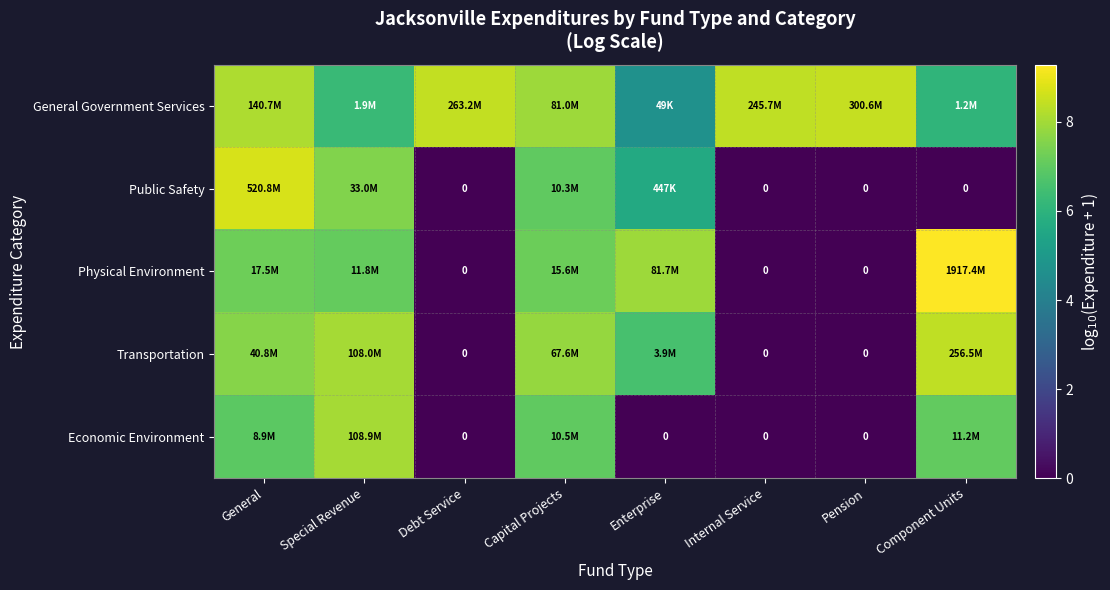

At which label does Economic Environment first exceed 6?

General